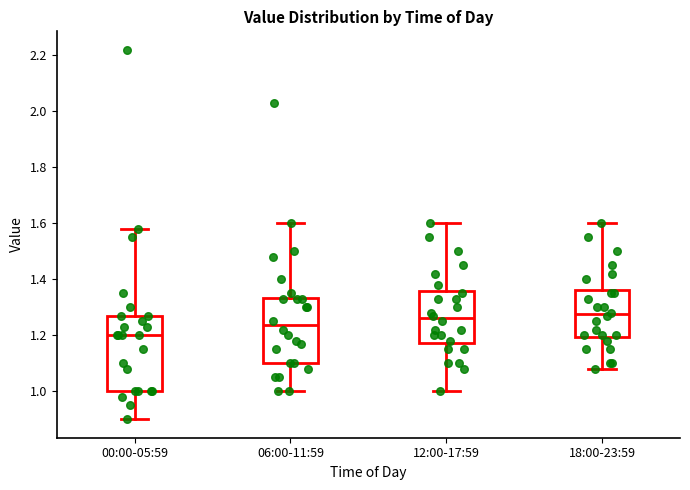

Comparing the boxes themselves (not the whiskers), which one is the tallest?

00:00-05:59